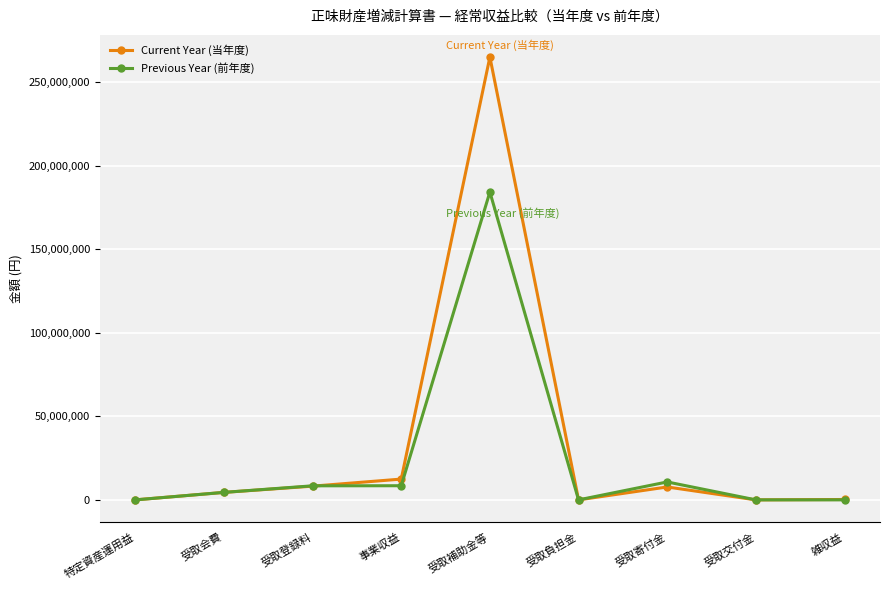

At how many categories does at least one series exceed 227663757?

1